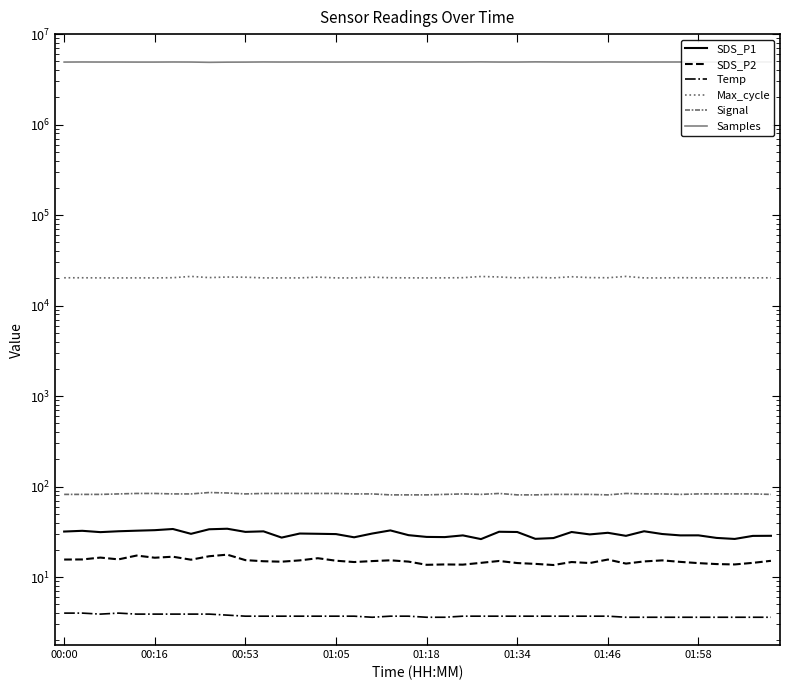

The value of Samples at 12 is 1991225.3. True or false?

False